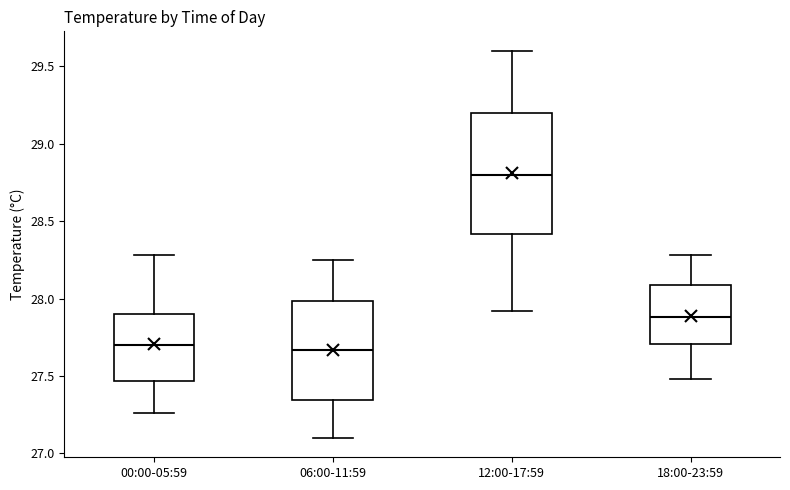

Reading left to right, transcribe this box plot: for each box, give where its median line is, the range the box spans, and where its two whiskers end, as read against the y-axis. The values are not printed on the chart, so give them approximately, as read against the axis.

00:00-05:59: median 27.70, box 27.45 to 27.90, whiskers 27.25 to 28.30
06:00-11:59: median 27.65, box 27.35 to 28.00, whiskers 27.10 to 28.25
12:00-17:59: median 28.80, box 28.40 to 29.20, whiskers 27.90 to 29.60
18:00-23:59: median 27.90, box 27.70 to 28.10, whiskers 27.50 to 28.30